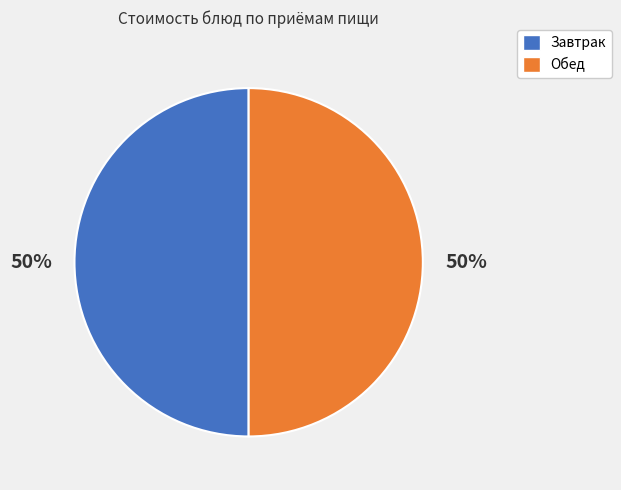

To the nearest percent, what is the average slice percentage?

50%